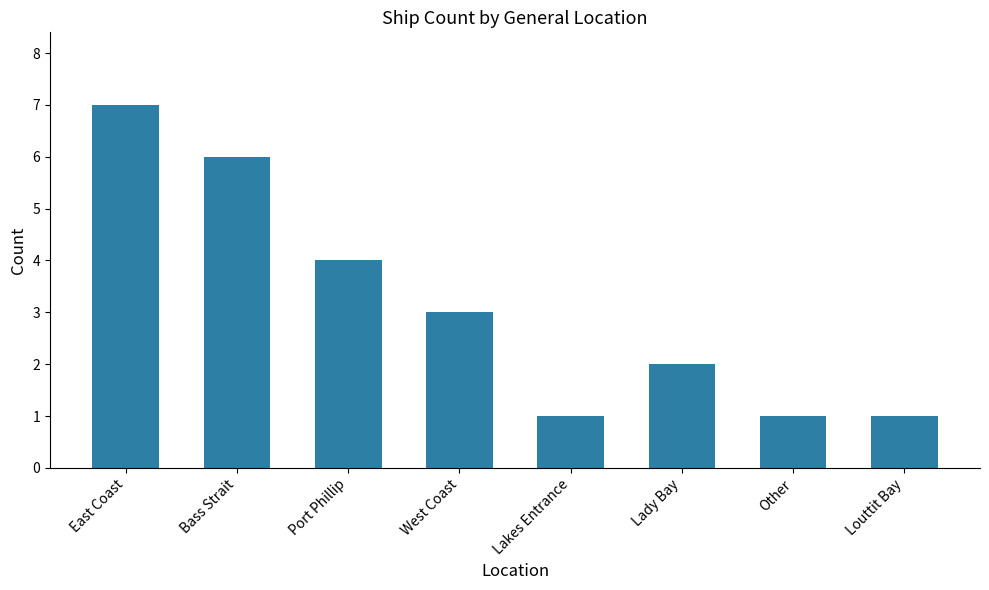

How many bars are there in total?

8